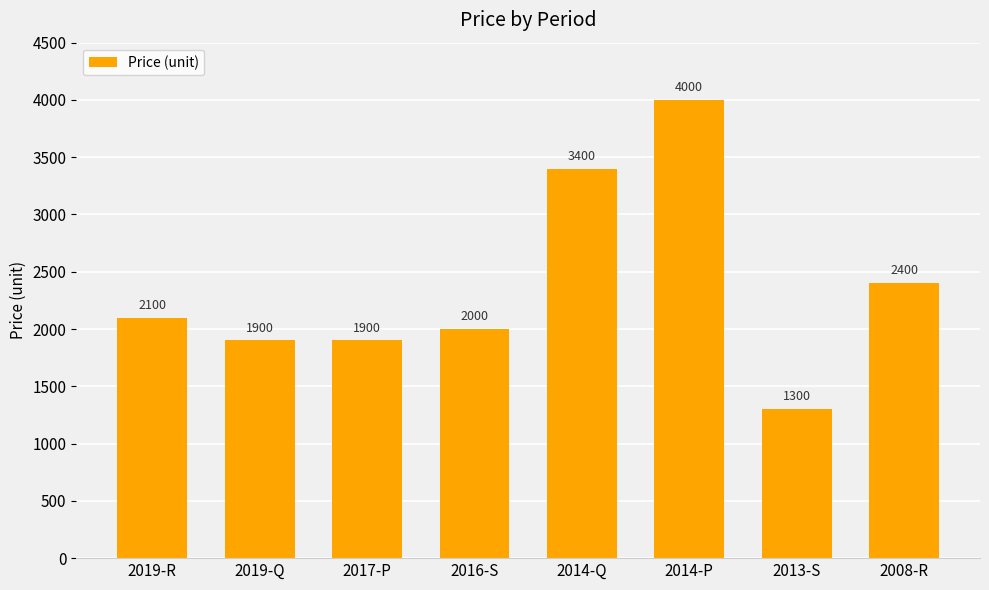

What is the average value?

2375